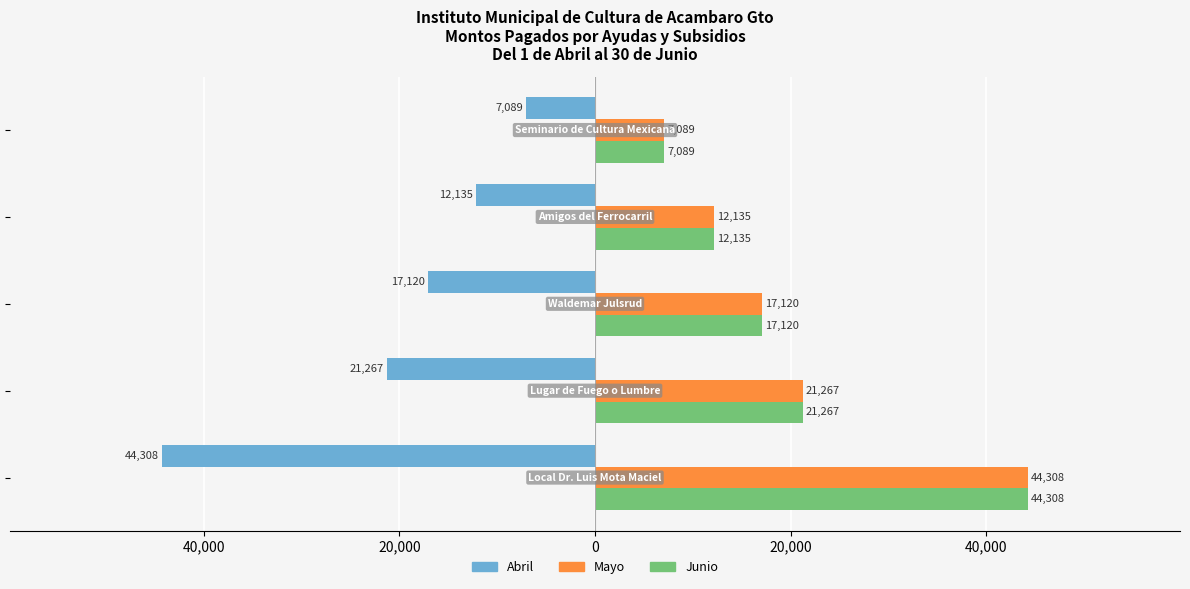

Which series has the largest total across all categories?

Mayo